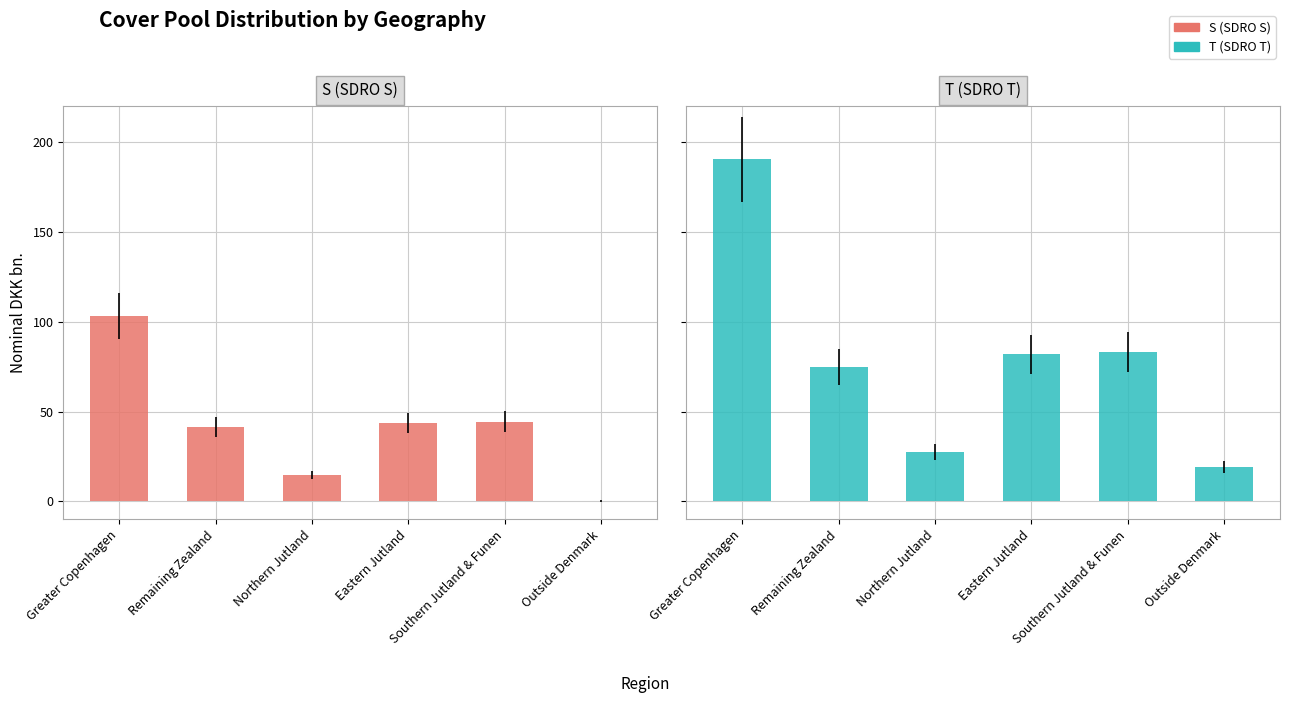

At how many categories does at least one series exceed 160?

1